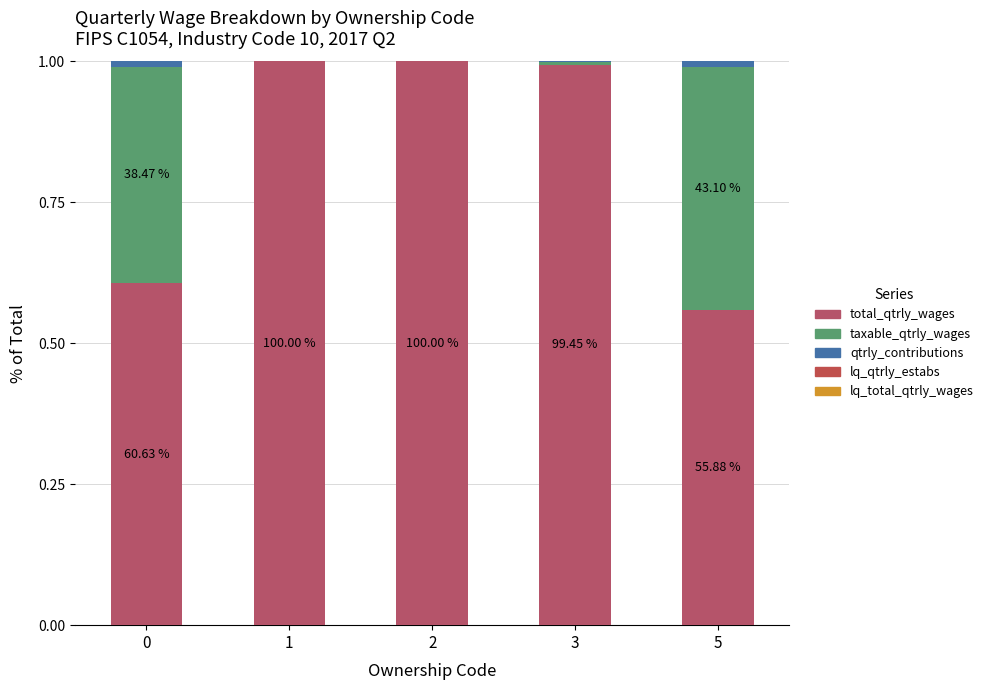

Rank the series at 0 from lowest to highest value.

lq_qtrly_estabs, lq_total_qtrly_wages, qtrly_contributions, taxable_qtrly_wages, total_qtrly_wages